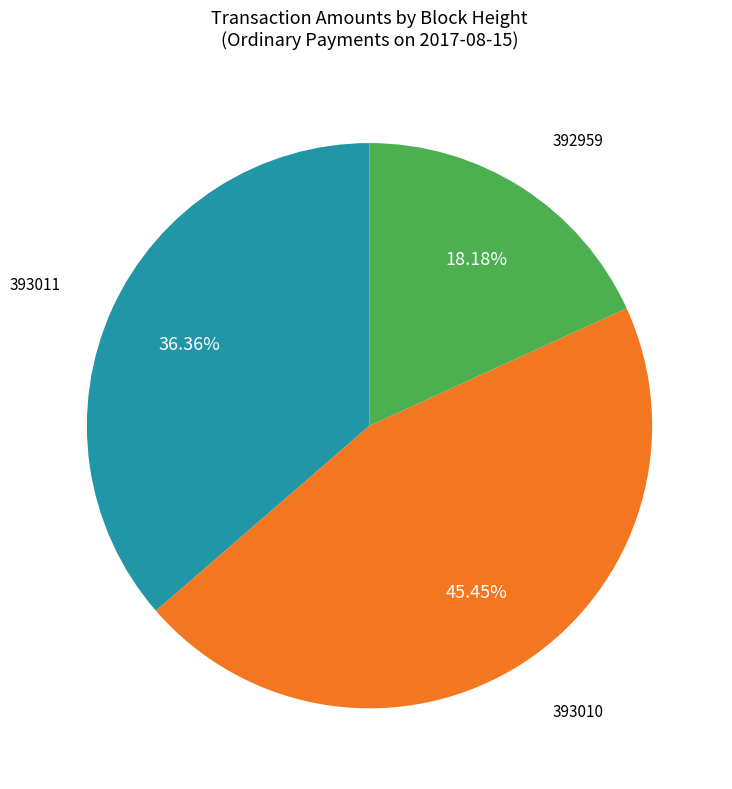

Does any single category account for the majority?

No